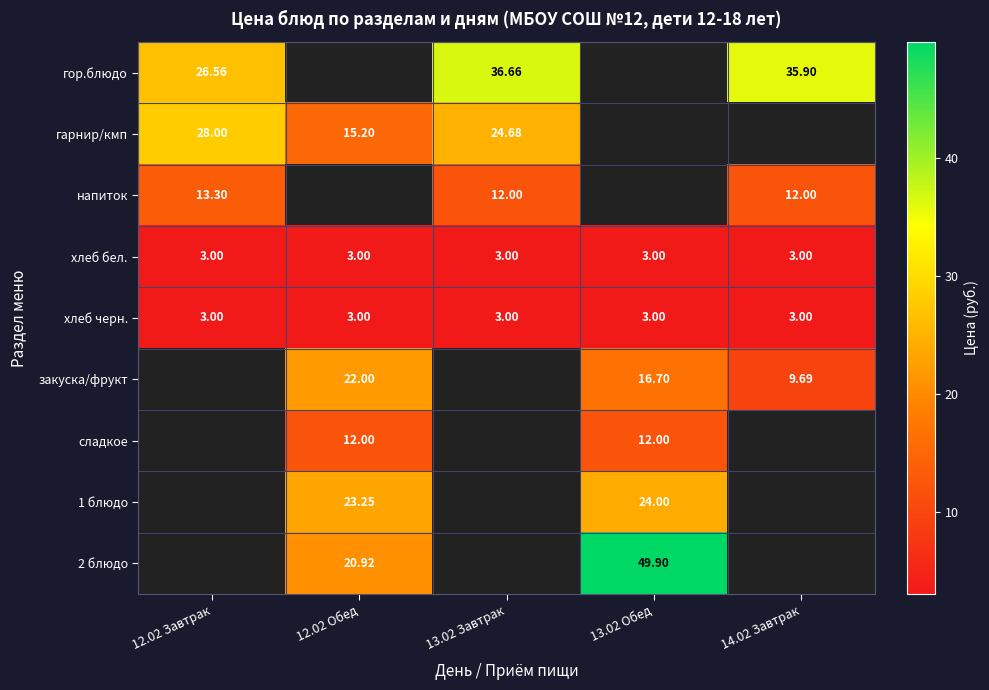

Is it true that 2 блюдо equals 30.9 at 12.02 Обед?

False